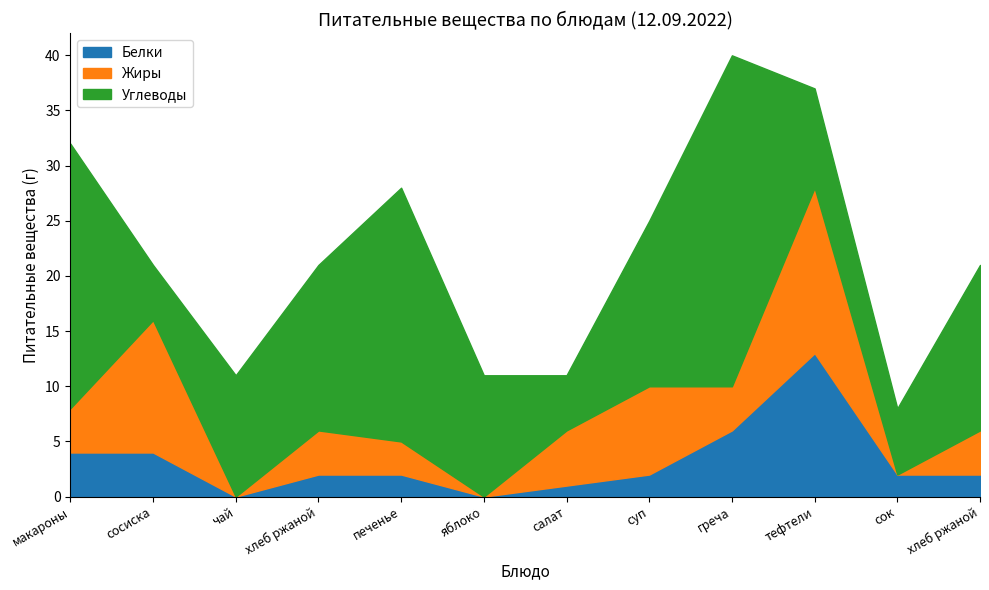

How many data points in Белки are above 2?

4